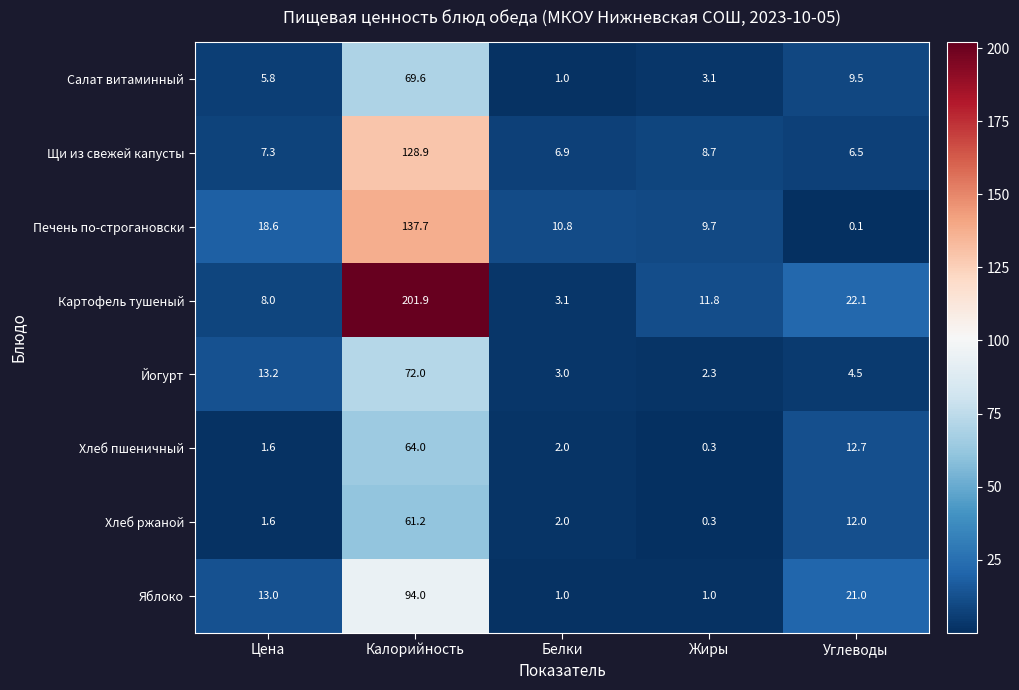

Rank the series by their maximum value, from highest to lowest.

Картофель тушеный, Печень по-строгановски, Щи из свежей капусты, Яблоко, Йогурт, Салат витаминный, Хлеб пшеничный, Хлеб ржаной